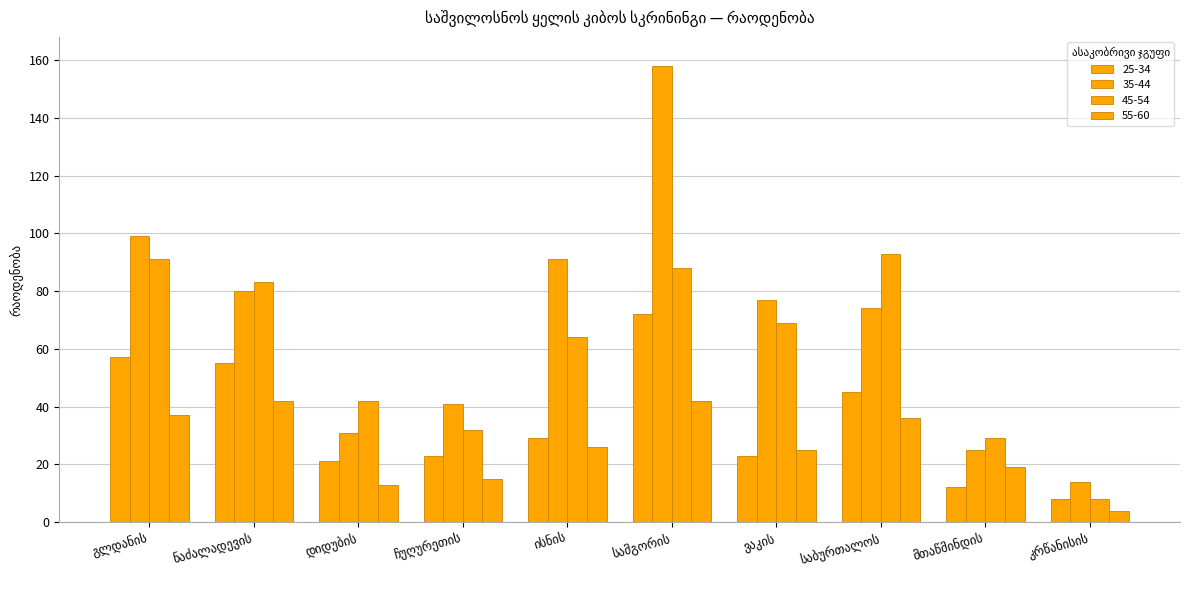

Is the value of 35-44 at ისნის greater than the value of 55-60 at კრწანისის?

Yes